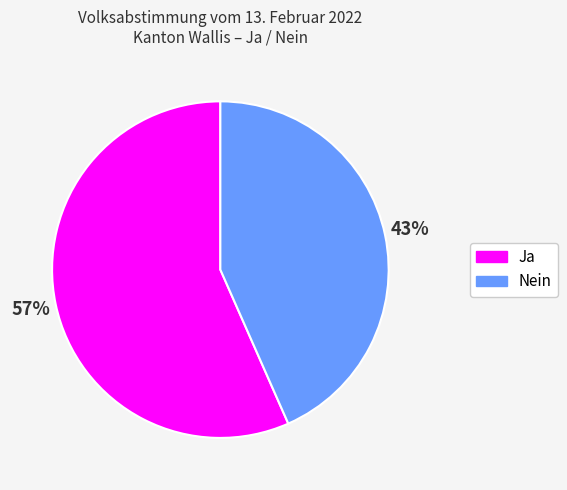

Combined, do Ja and Nein account for over 50%?

Yes